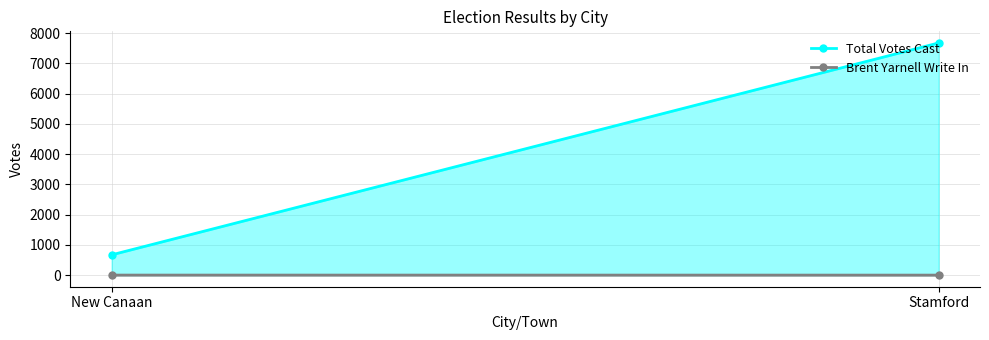

At how many categories does at least one series exceed 716?

1